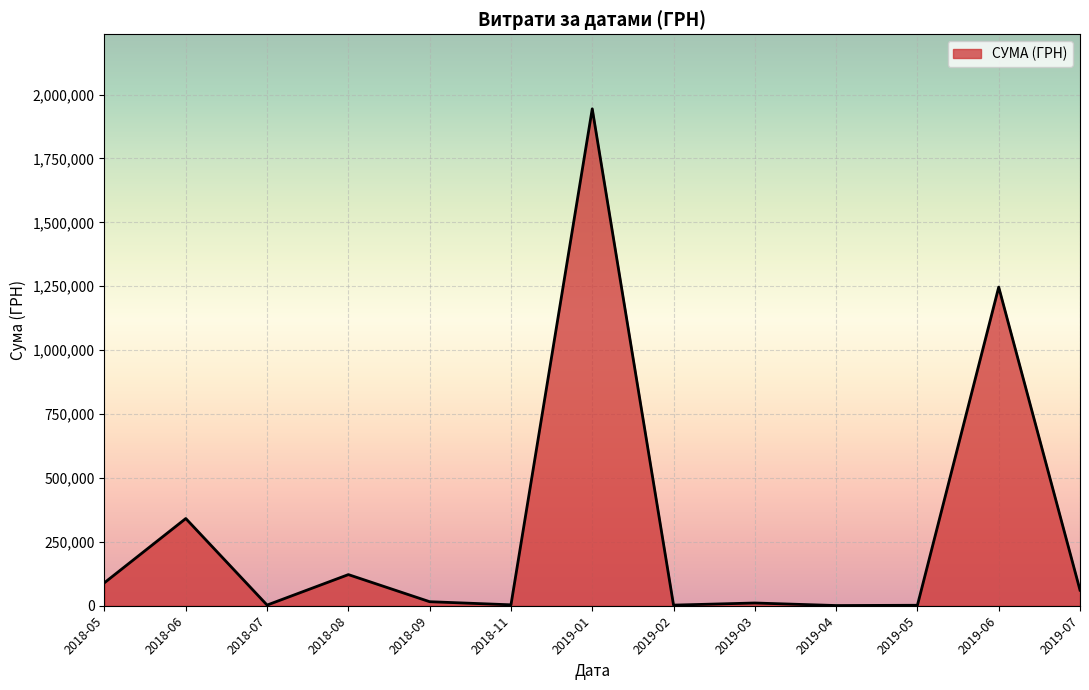

What is the ratio of the value at 2018-06 to the value at 2018-08?

2.8